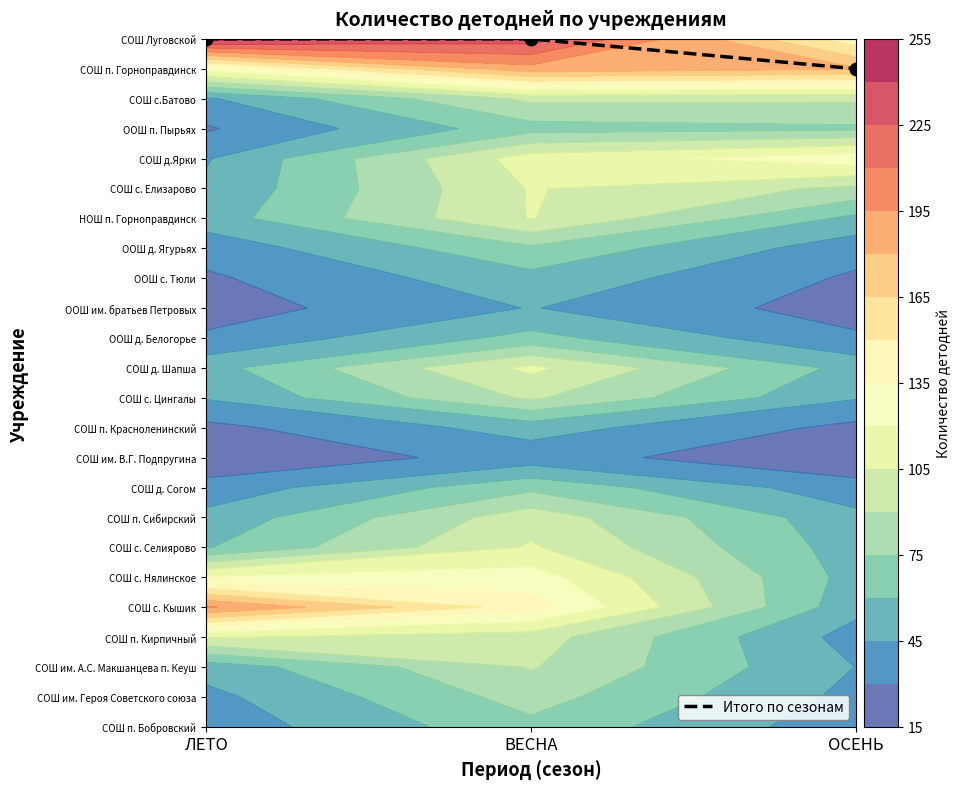

The chart shows a value of 23 at ВЕСНА. True or false?

True